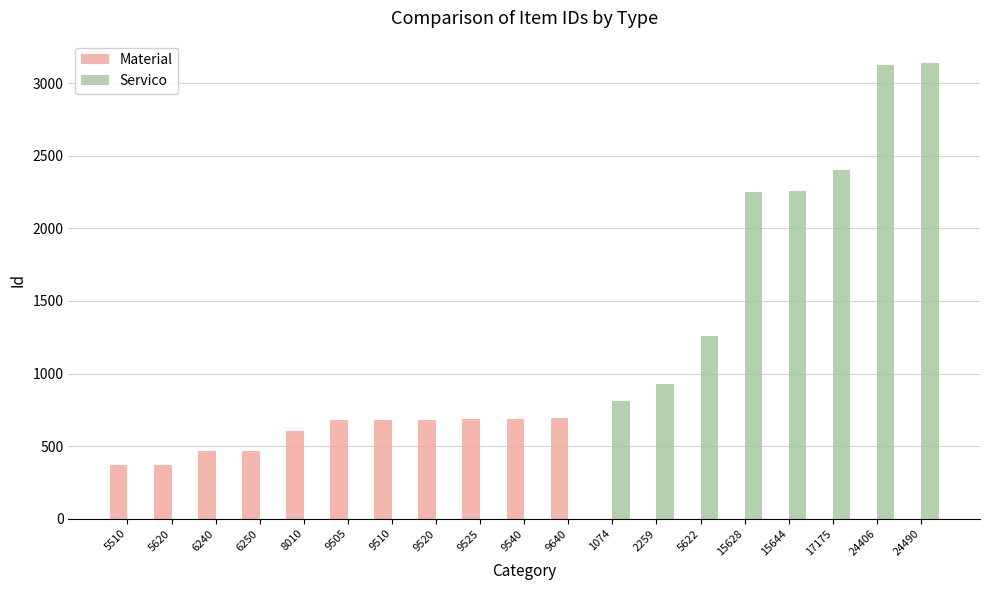

What are all the series names shown in the legend?

Material, Servico